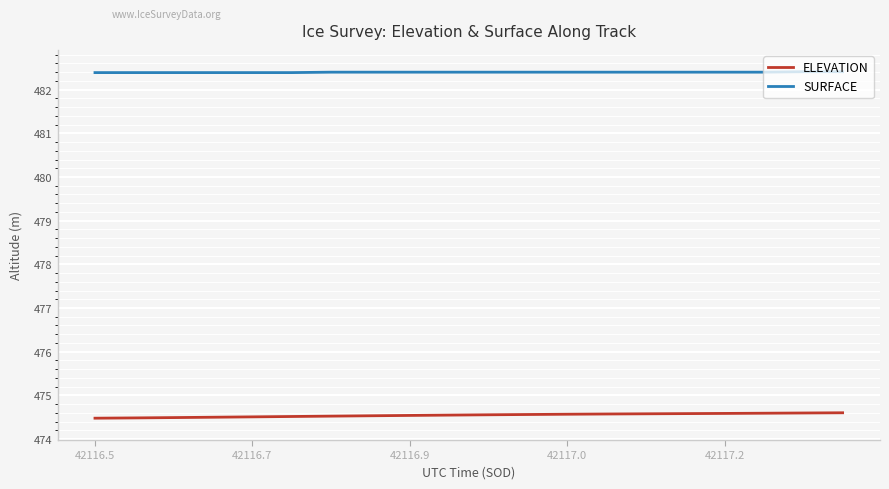

Which series has the largest total across all categories?

SURFACE